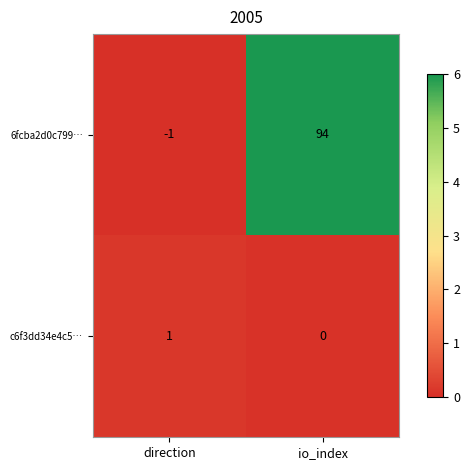

Reading left to right, what are all the values shown in this chart?

6fcba2d0c799…: direction=-1	io_index=94
c6f3dd34e4c5…: direction=1	io_index=0